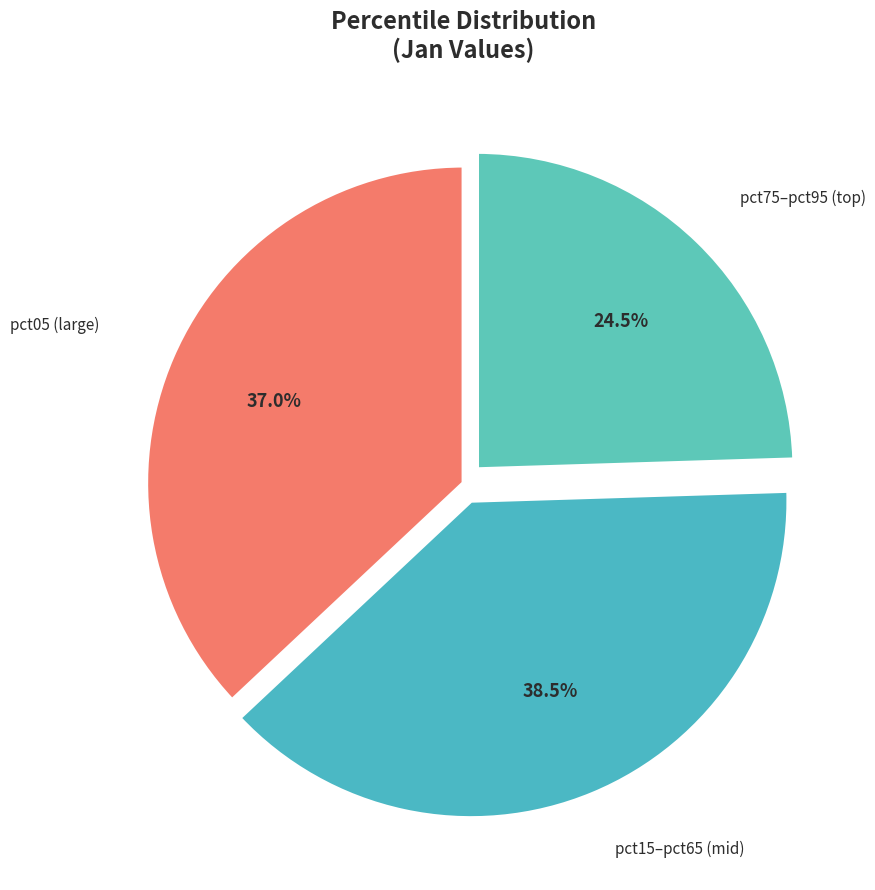

Rank the categories by value from lowest to highest.

pct75–pct95 (top), pct05 (large), pct15–pct65 (mid)